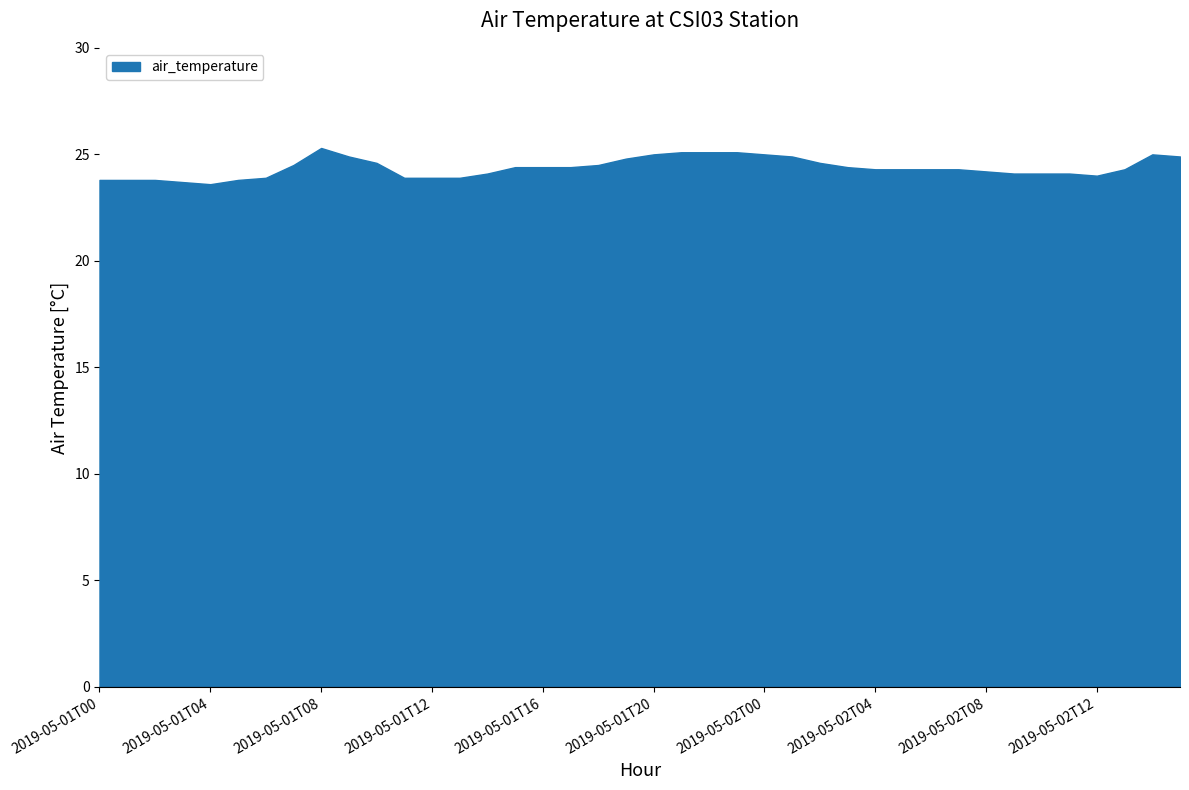

What is the average value?

24.4